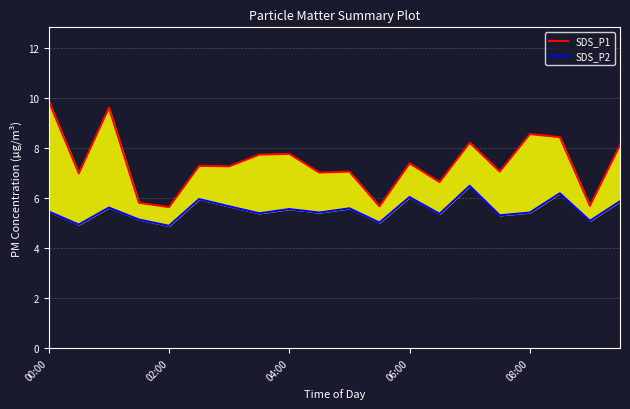

How many data points does each series have?

20